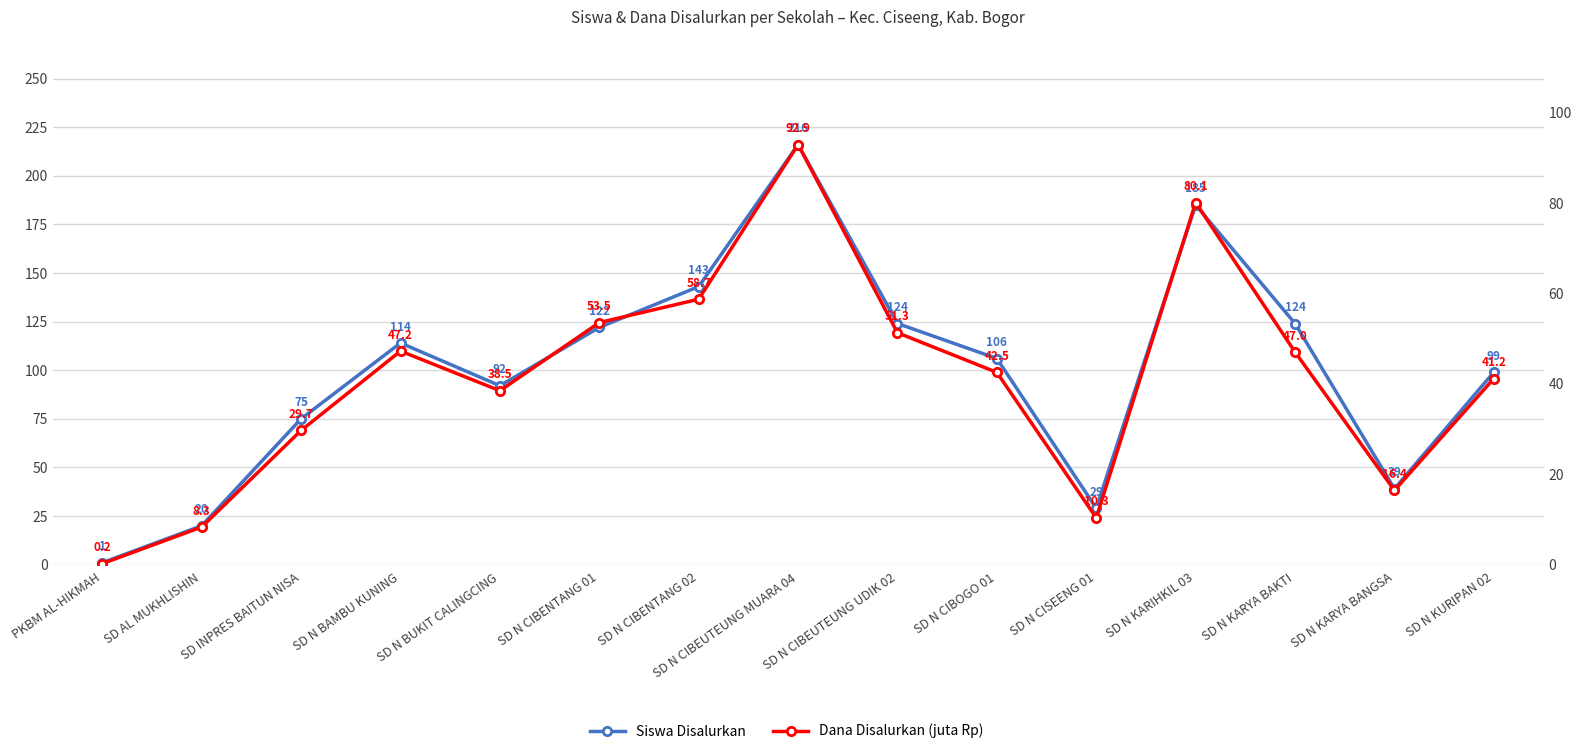

Count the number of categories in the chart.

15